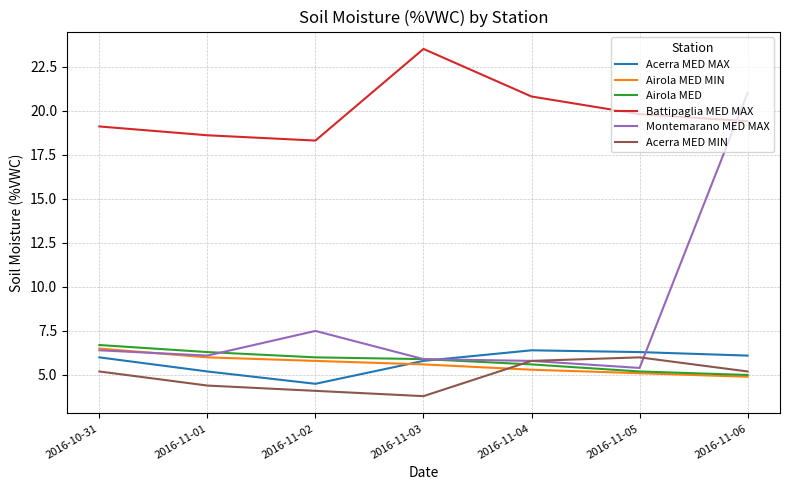

Reading left to right, extract all data points from this chart.

Acerra MED MAX: 6.0	5.2	4.5	5.8	6.4	6.3	6.1
Airola MED MIN: 6.5	6.0	5.8	5.6	5.3	5.1	4.9
Airola MED: 6.7	6.3	6.0	5.9	5.6	5.2	5.0
Battipaglia MED MAX: 19.1	18.6	18.3	23.5	20.8	19.8	19.4
Montemarano MED MAX: 6.4	6.1	7.5	5.9	5.8	5.4	21.0
Acerra MED MIN: 5.2	4.4	4.1	3.8	5.8	6.0	5.2